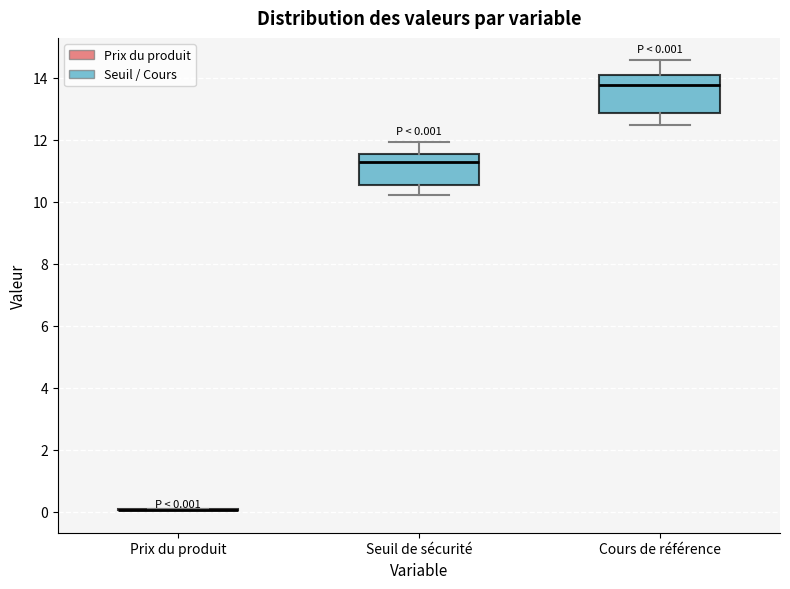

Comparing the boxes themselves (not the whiskers), which one is the tallest?

Cours de référence